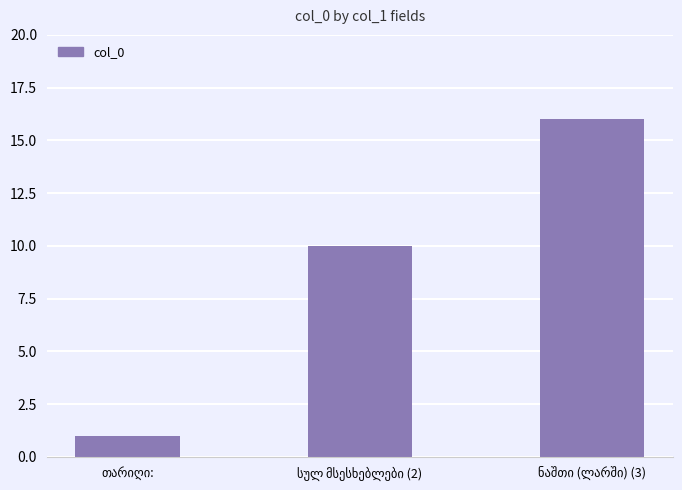

What is the sum of all values?

27